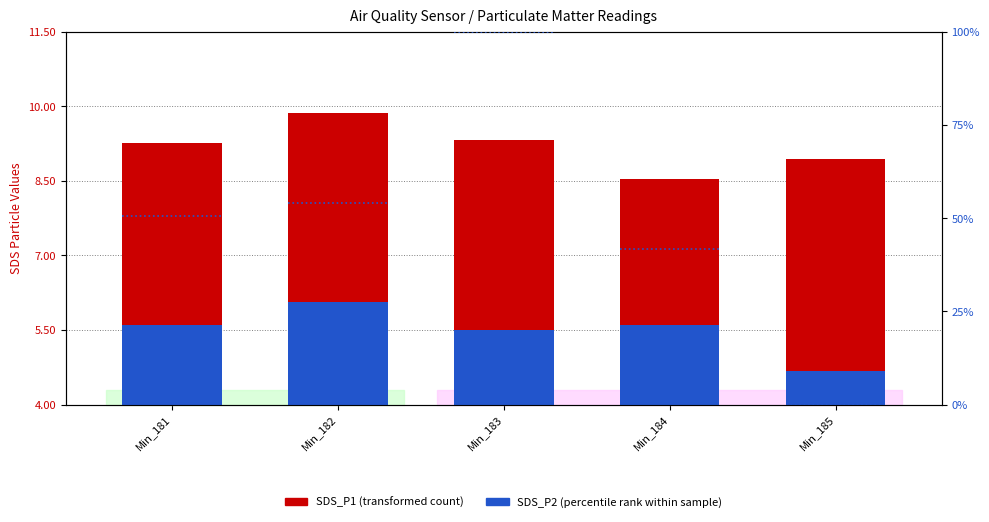

Where is SDS_P1 nearest to the value 9?

Min_185